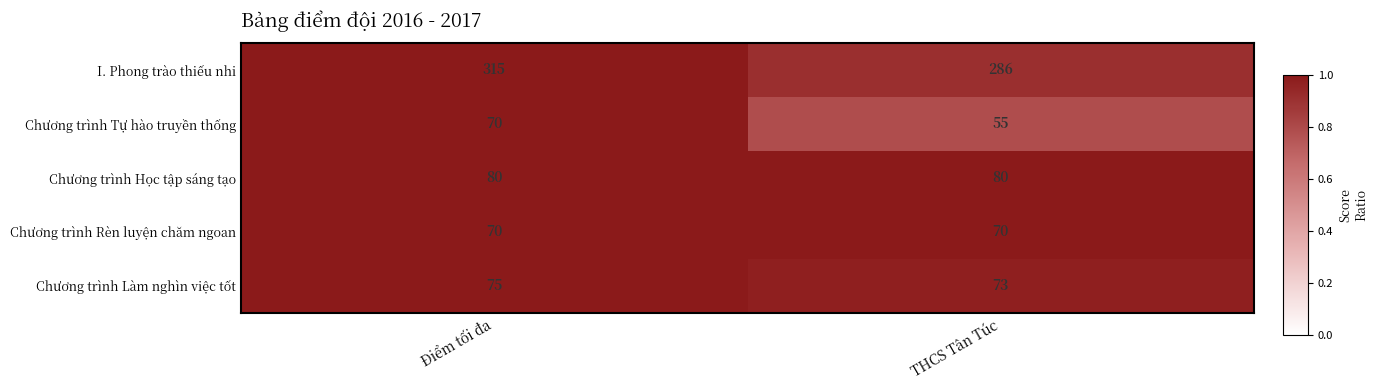

Which series has the largest total across all categories?

I. Phong trào thiếu nhi